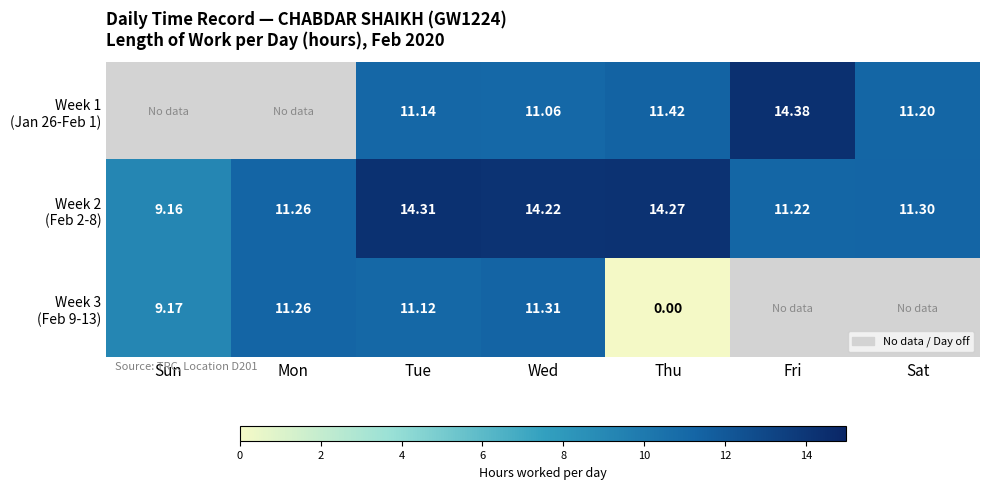

How many positive values does the Week 1 (Jan 26-Feb 1) series have?

5